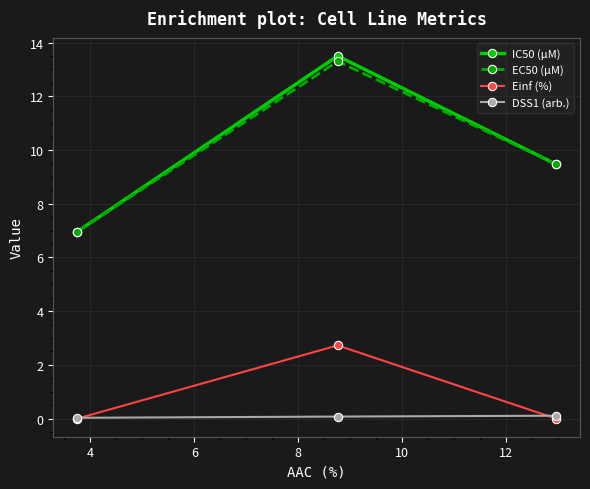

How many lines are shown in the chart?

4